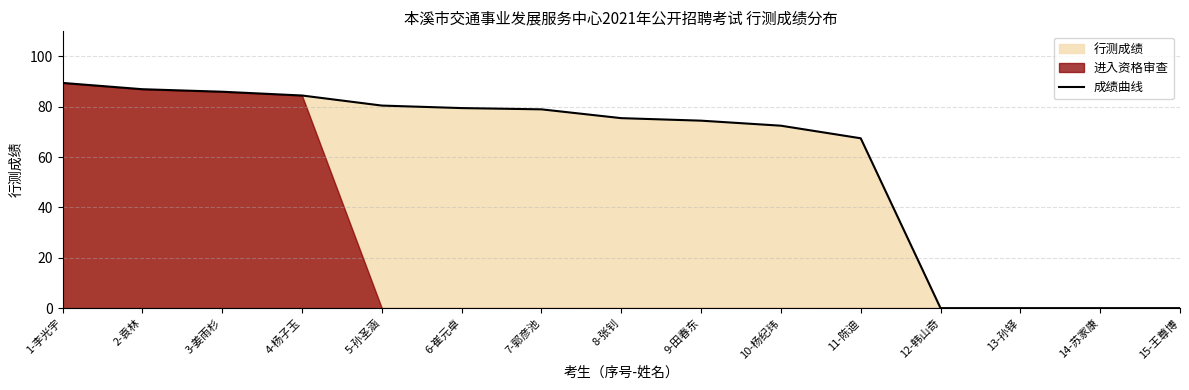

What is the ratio of the value at 11-陈迪 to the value at 8-张钊?

0.9